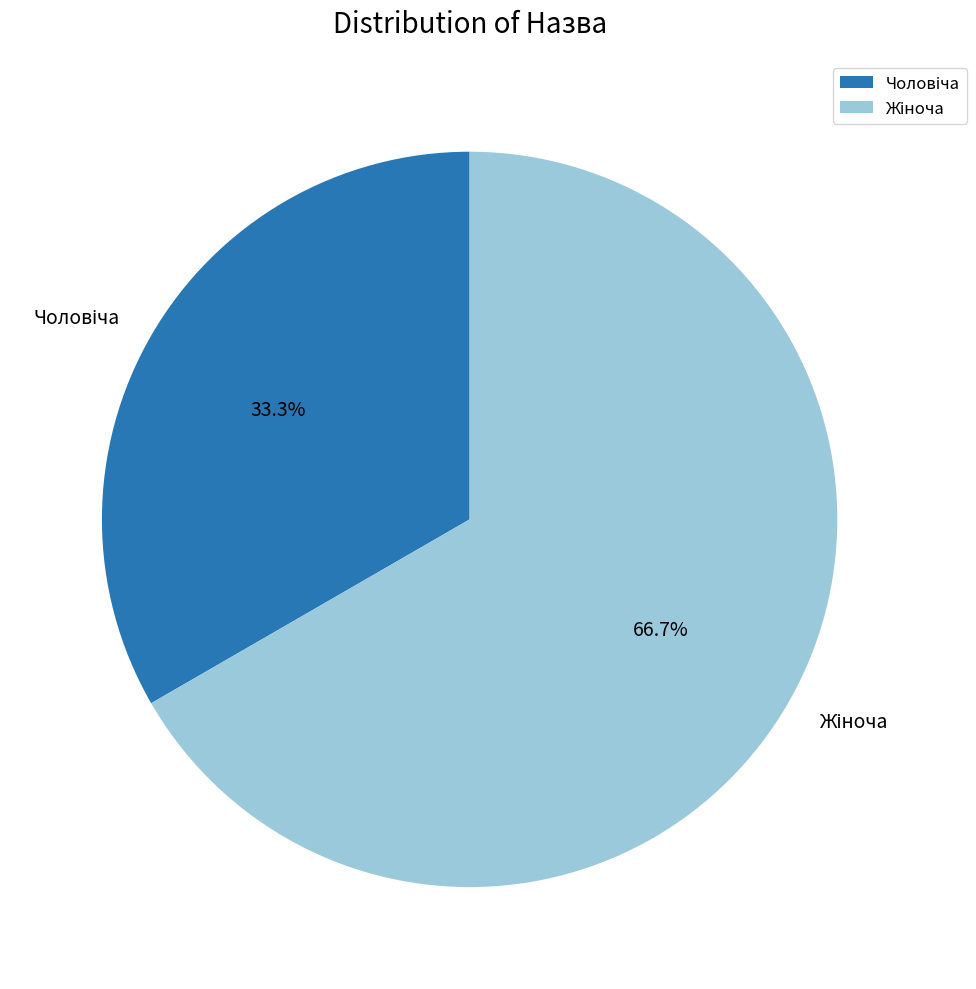

Is there any slice that represents more than half of the pie?

Yes